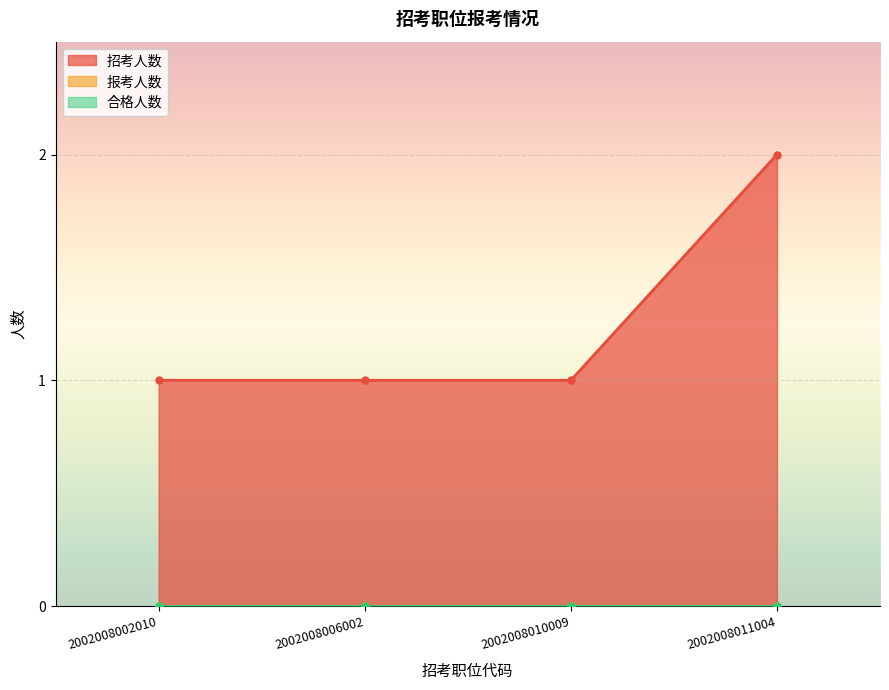

True or false: 报考人数 and 合格人数 cross at least once.

False